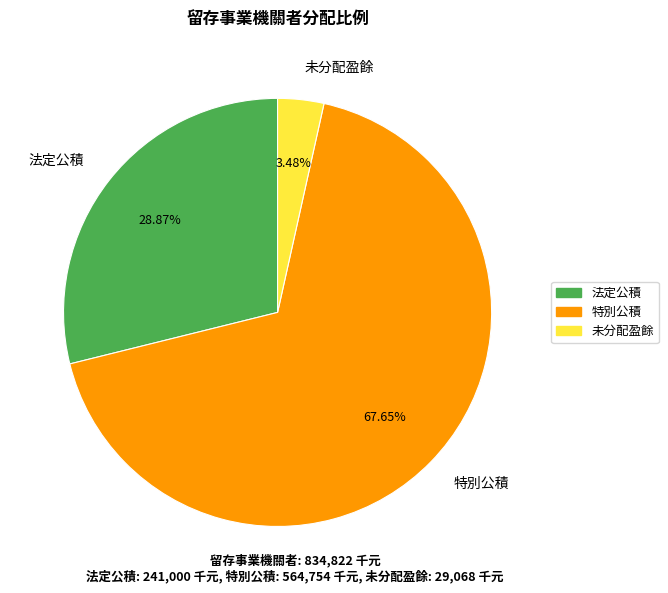

Between 特別公積 and 法定公積, which is larger?

特別公積